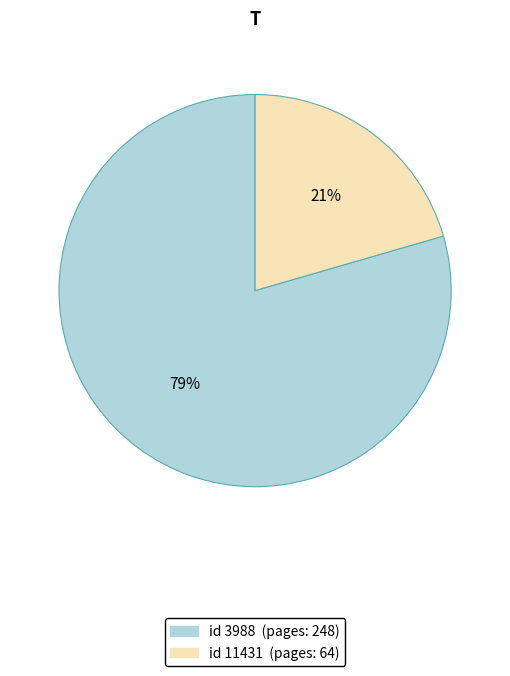

Which slice represents more than half of the pie?

id 3988 (pages: 248)